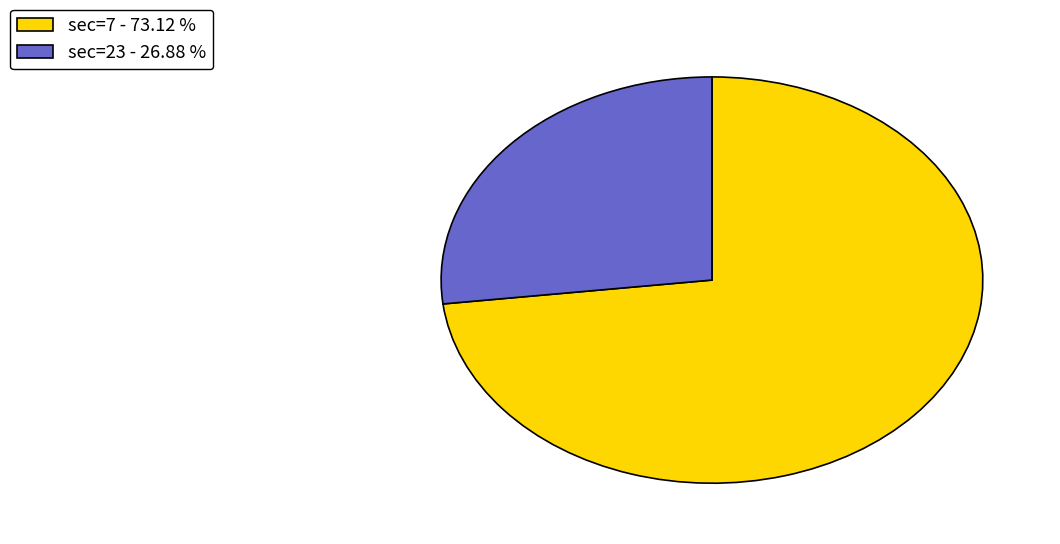

Is sec=23 - 26.88 % the majority of the pie?

No